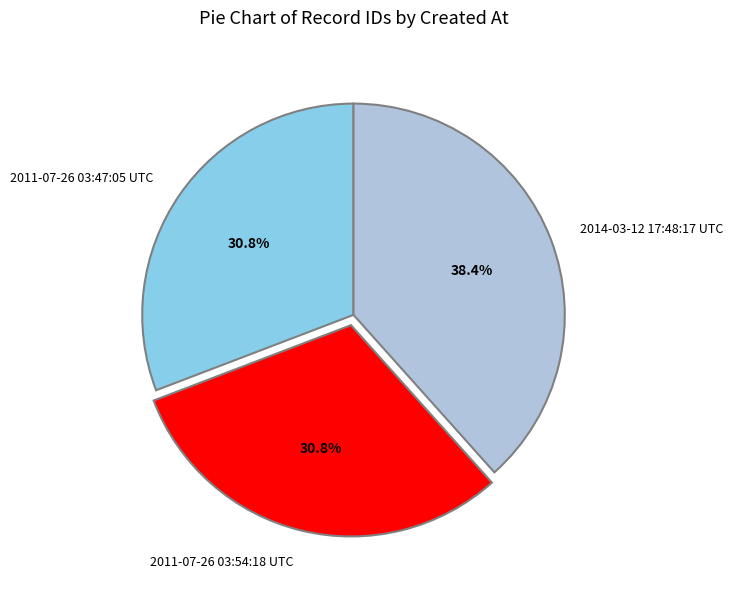

Does 2011-07-26 03:54:18 UTC account for over 50% of the chart?

No